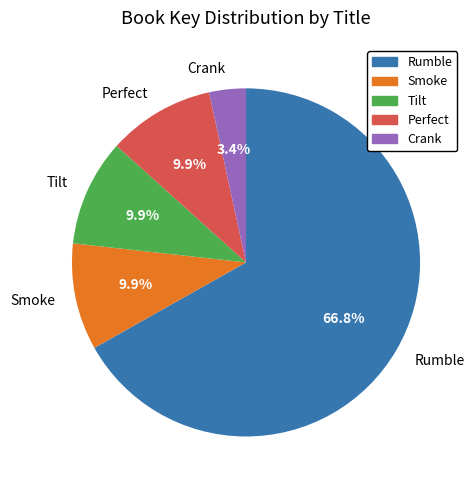

To the nearest percent, what is the difference between the largest and smallest slice percentages?

63%